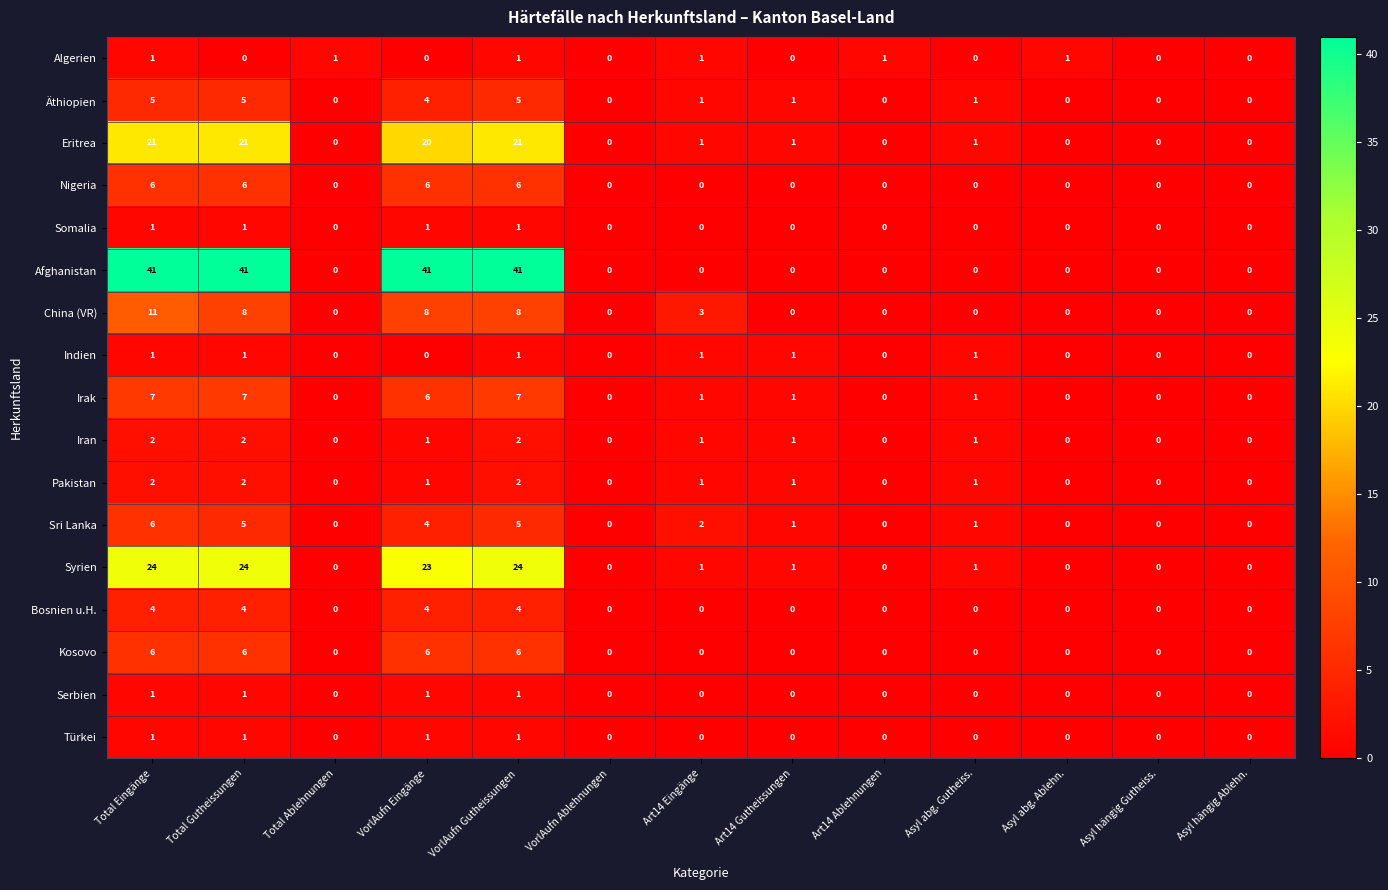

What is the highest value of the Sri Lanka series?

6